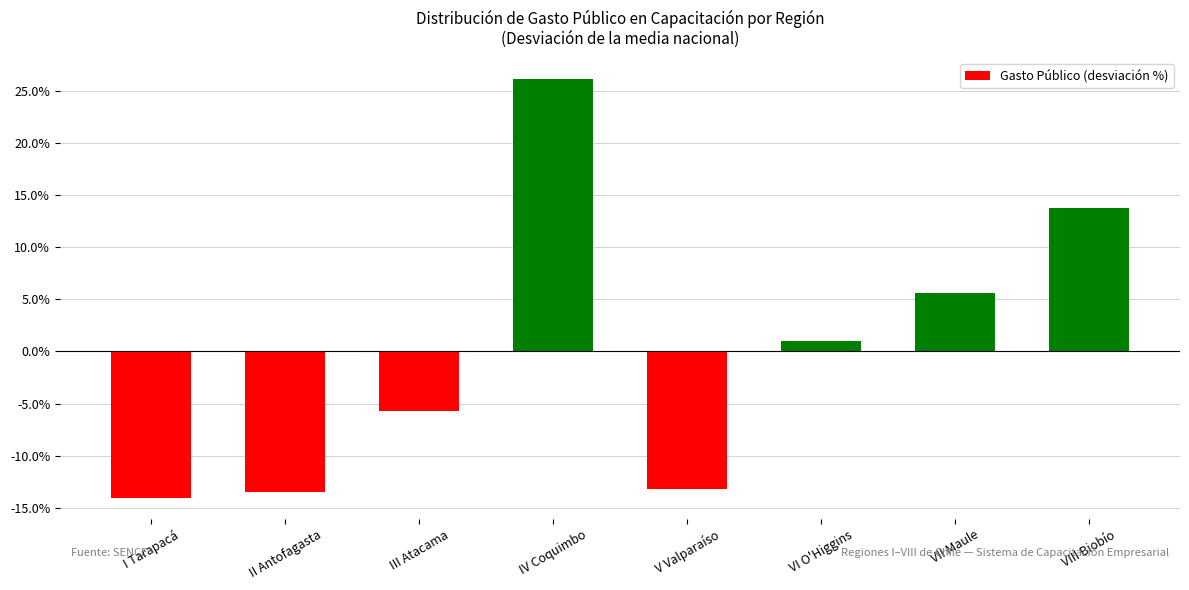

What is the label of the 1st bar from the right?

VIII Biobío